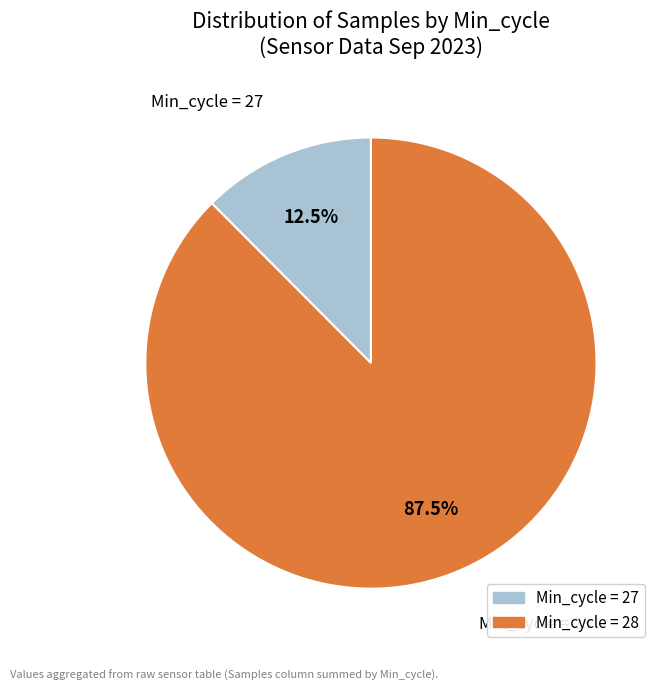

Does any single category account for the majority?

Yes